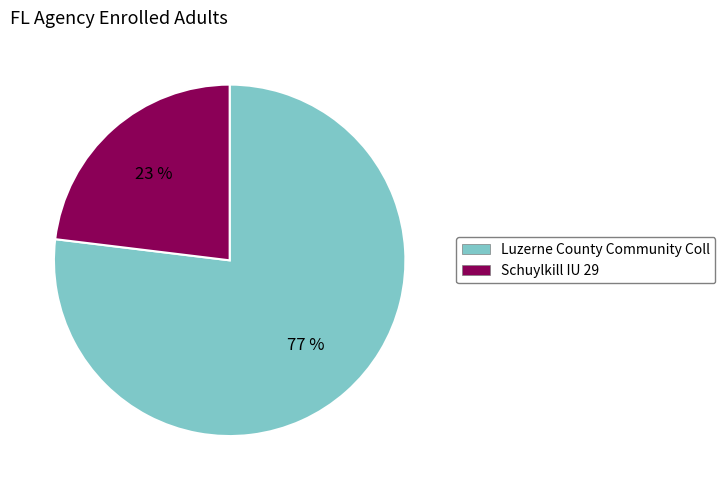

Count the number of slices in the pie.

2